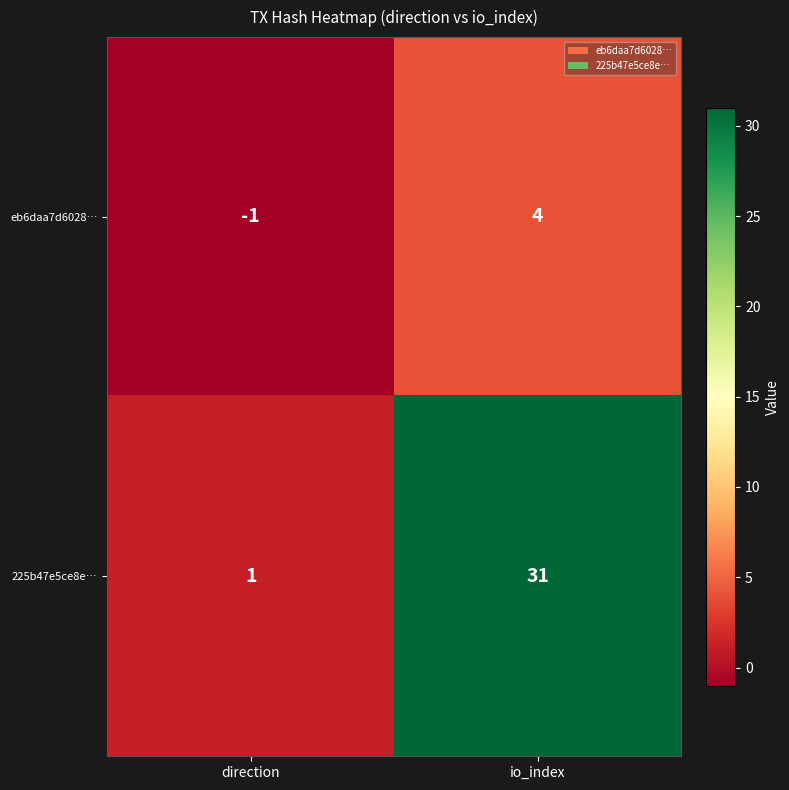

Where is 225b47e5ce8e… nearest to the value 16?

direction